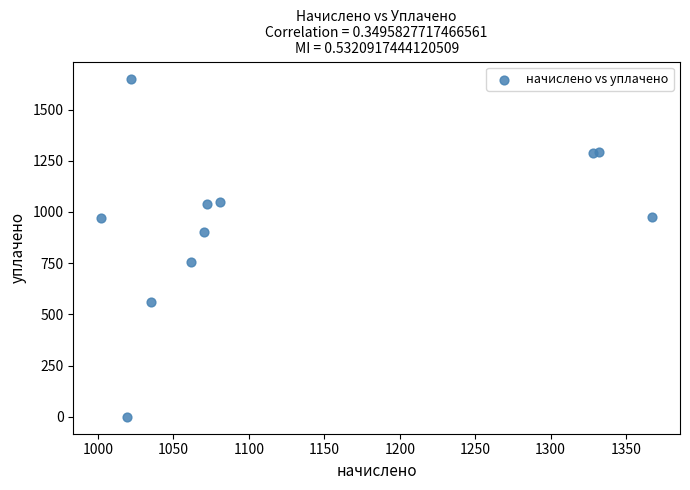

What is the range of Y values (max minus min)?

1650.7